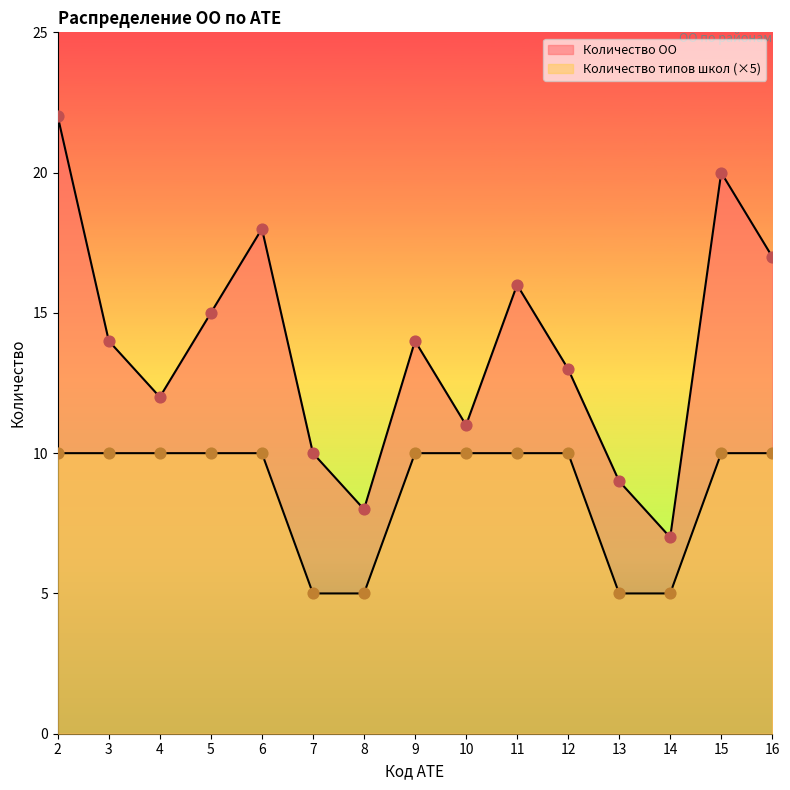

What are all the series names shown in the legend?

Количество ОО, Количество типов школ